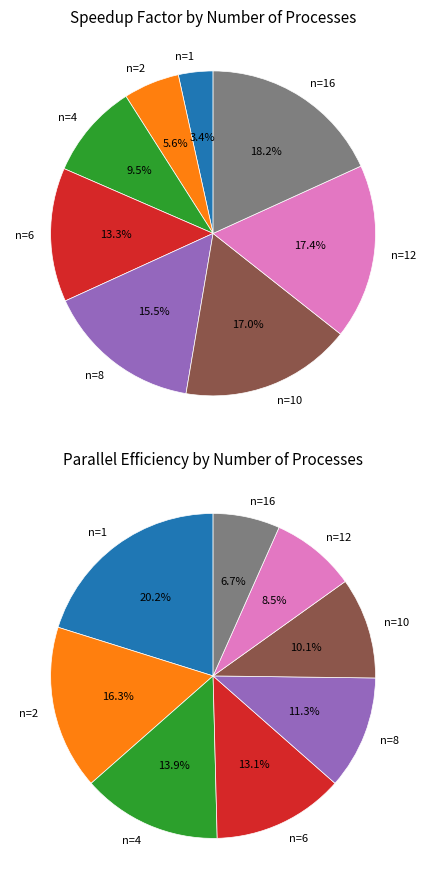

What is the change in value from n=8 to n=12?

+0.6